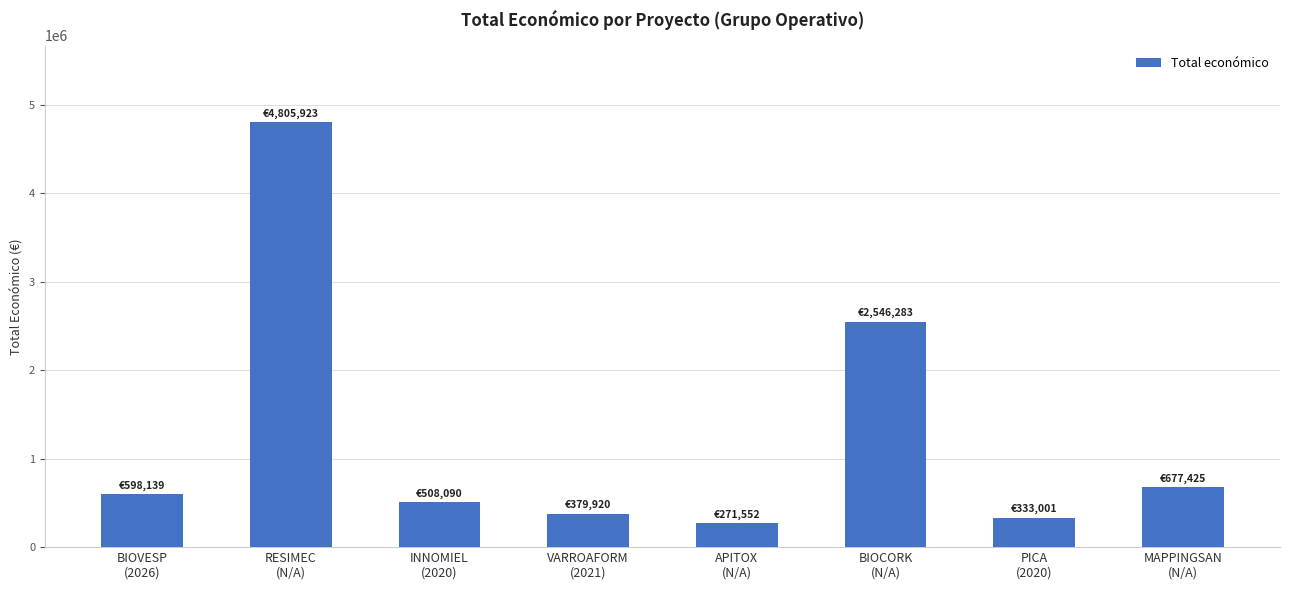

True or false: the data shows 188942 at INNOMIEL
(2020).

False